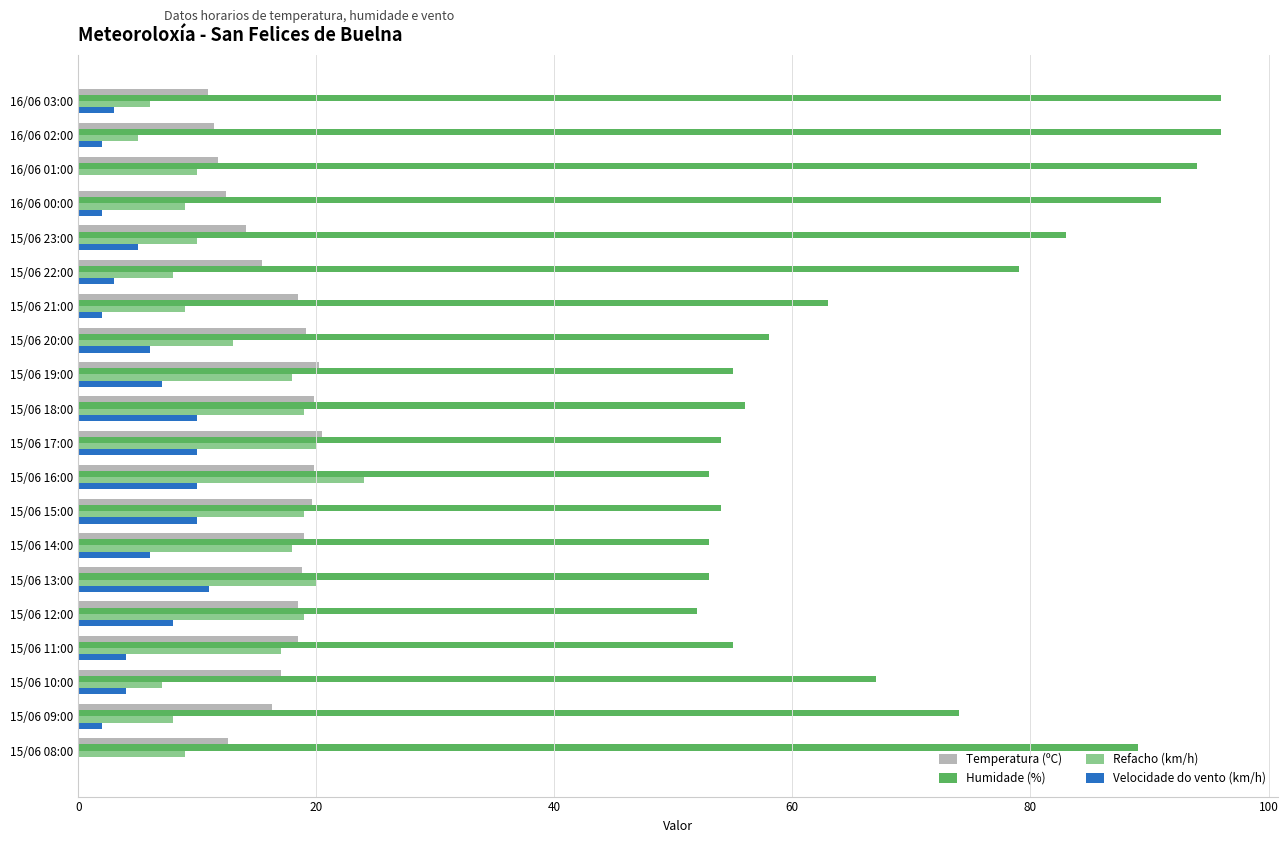

How many data points does each series have?

20